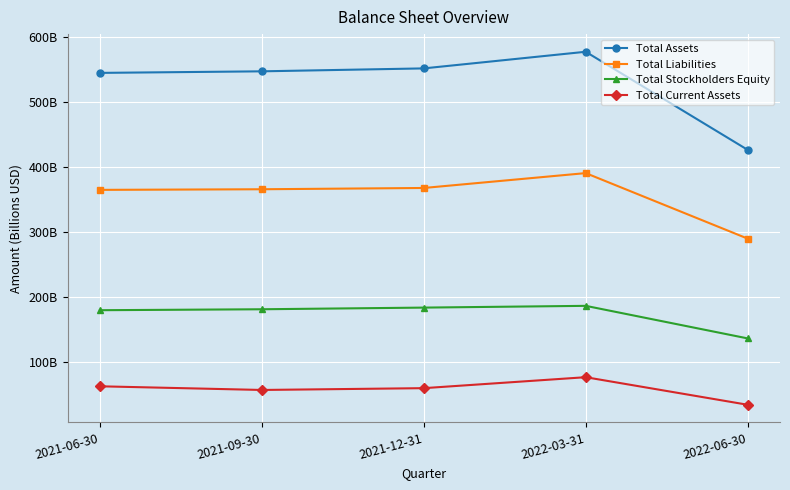

At 2022-06-30, list the series in order from largest to smallest.

Total Assets, Total Liabilities, Total Stockholders Equity, Total Current Assets